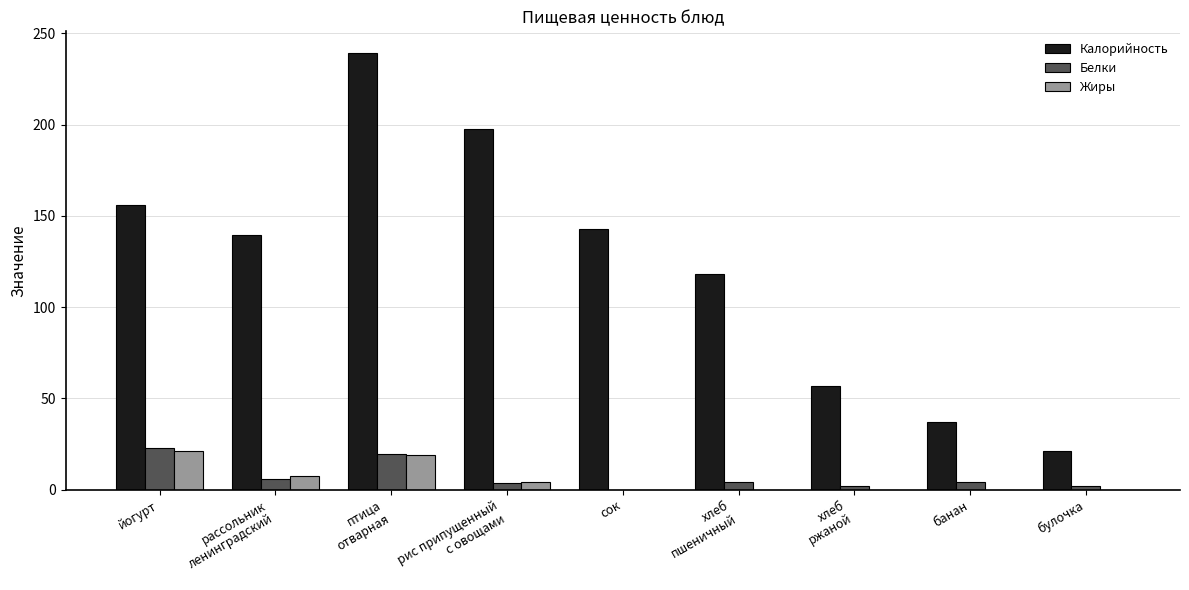

What are all the series names shown in the legend?

Калорийность, Белки, Жиры